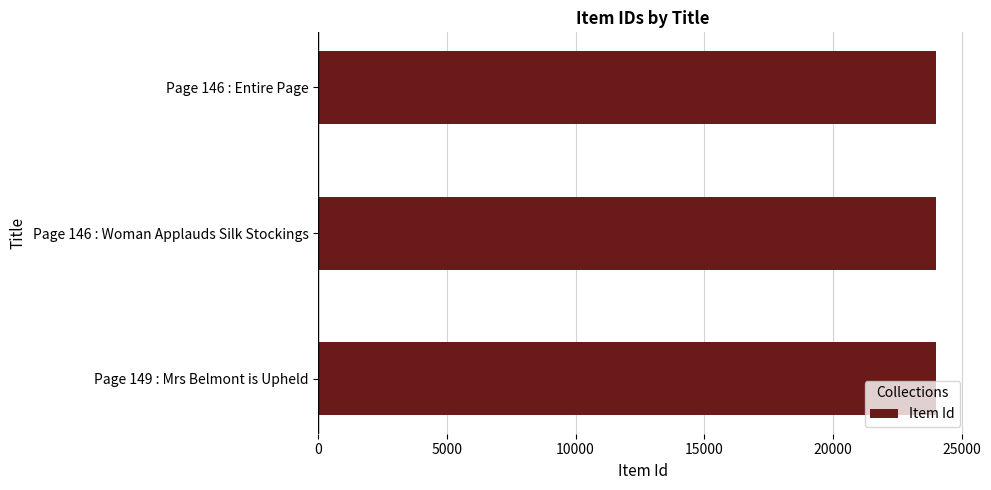

What is the greatest value displayed?

24014